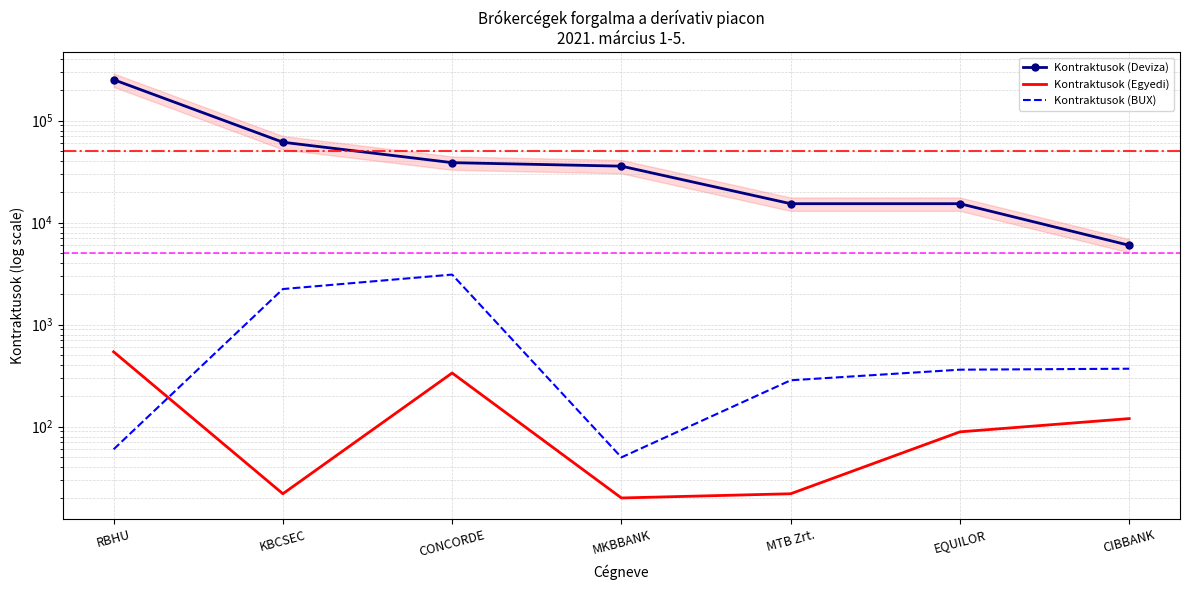

Is this an area chart (filled region under the line)?

No